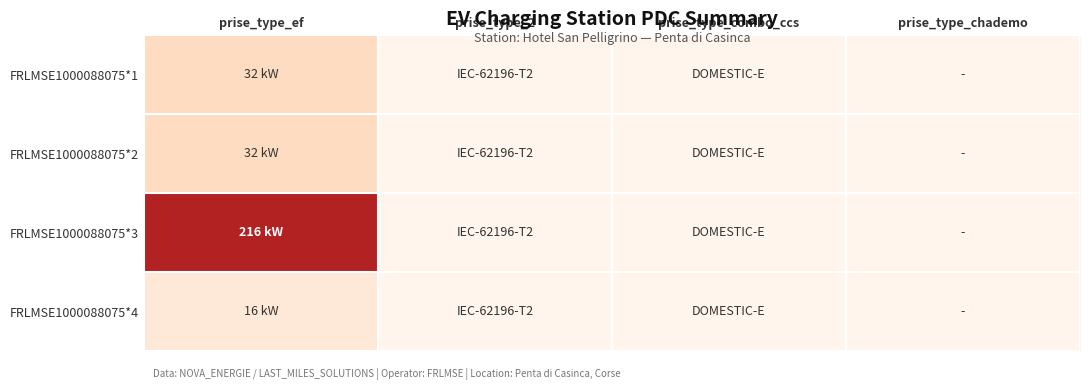

Which series has the largest range (max minus min)?

FRLMSE1000088075*3